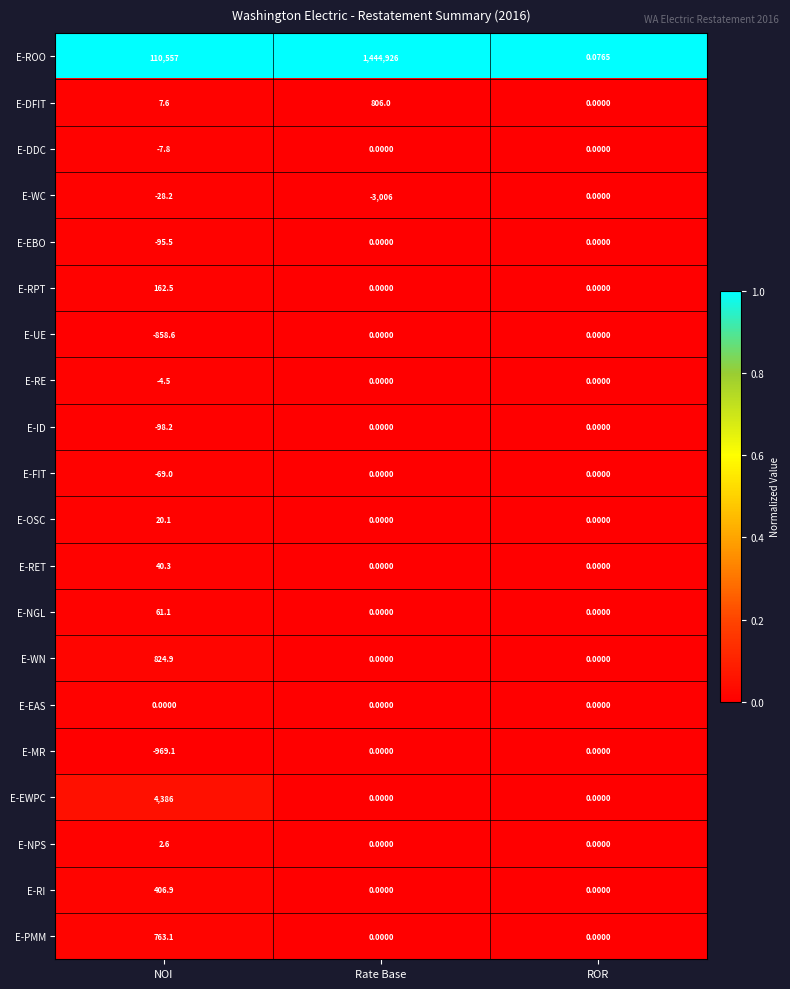

At which label is E-WC closest to -1503?

NOI